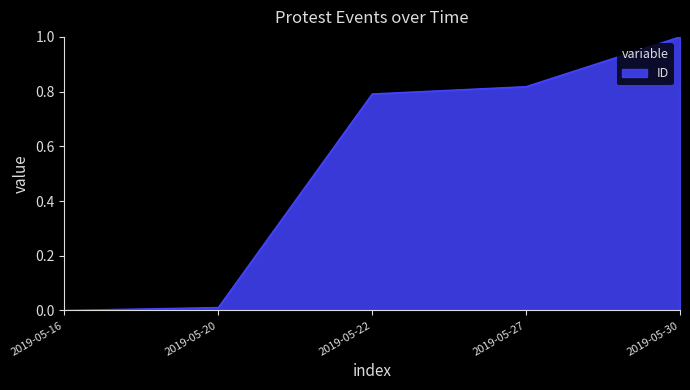

Count the number of data series in this chart.

1